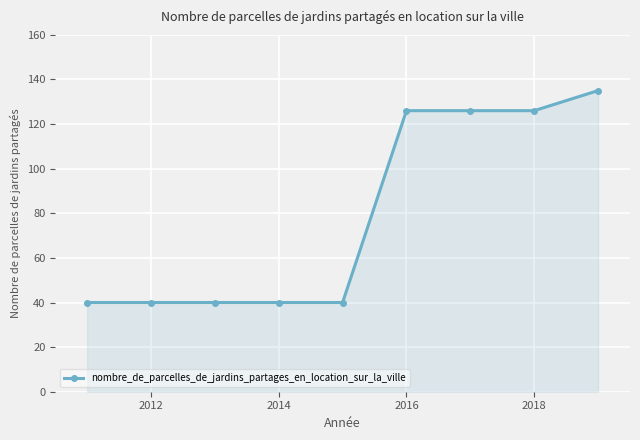

What is the difference between the second highest and second lowest values?

86